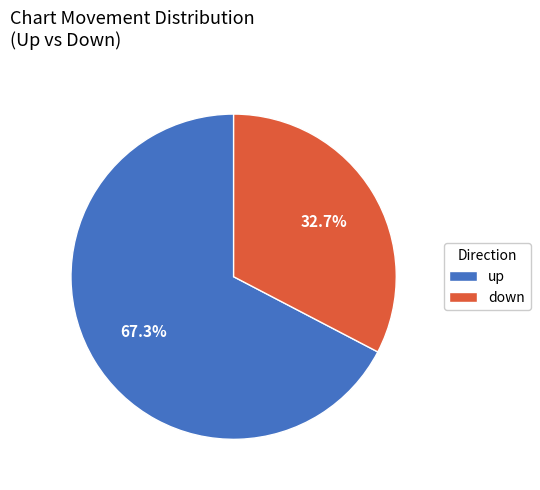

Is it true that down is 46% of the pie?

False